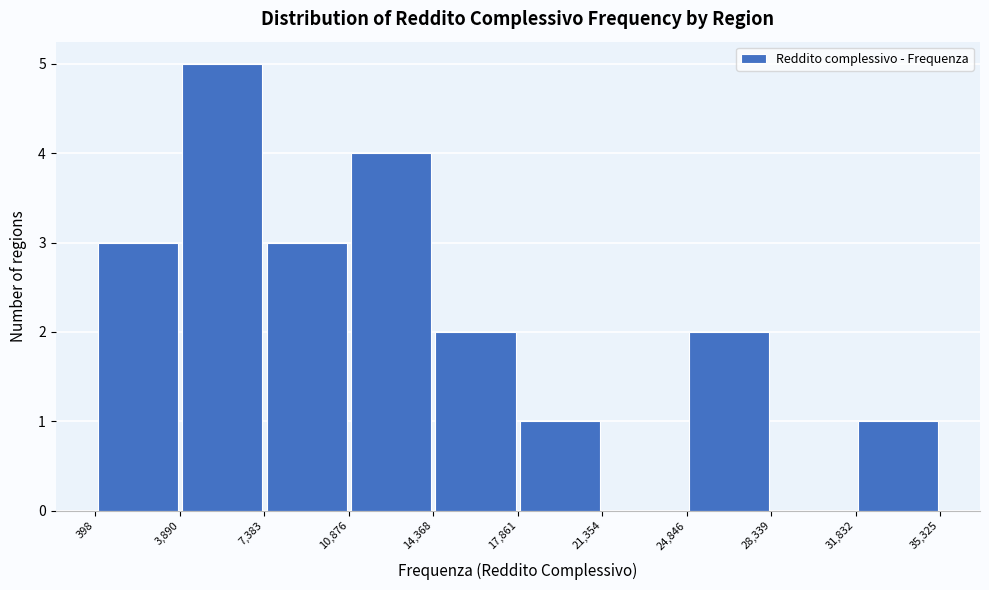

Reading left to right, list every bar in this chart as the range it spans on the x-axis followed by its height. The values are not printed on the chart, so give them approximately, as read against the axis.

398 to 3,890: 3
3,890 to 7,383: 5
7,383 to 10,876: 3
10,876 to 14,368: 4
14,368 to 17,861: 2
17,861 to 21,354: 1
21,354 to 24,846: 0
24,846 to 28,339: 2
28,339 to 31,832: 0
31,832 to 35,325: 1